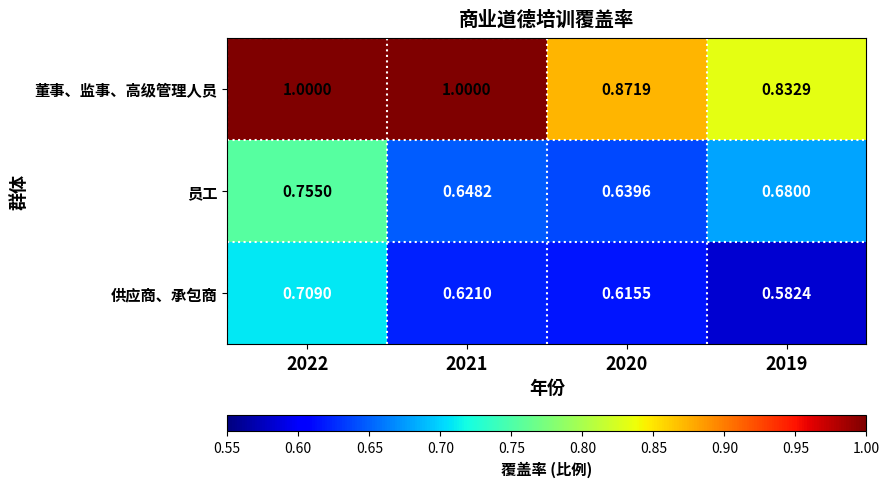

Which series has the largest range (max minus min)?

董事、监事、高级管理人员